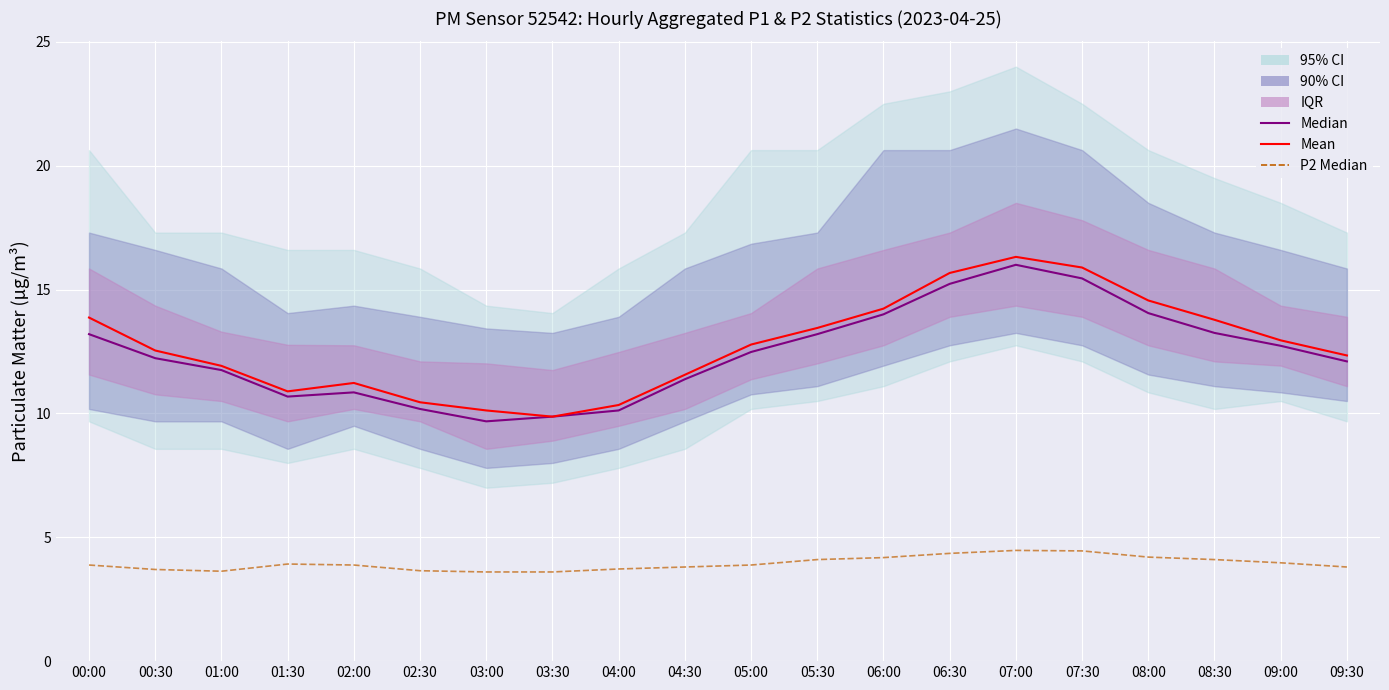

List the labels in order of Median value, largest first.

07:00, 07:30, 06:30, 08:00, 06:00, 08:30, 00:00, 05:30, 09:00, 05:00, 00:30, 09:30, 01:00, 04:30, 02:00, 01:30, 02:30, 04:00, 03:30, 03:00